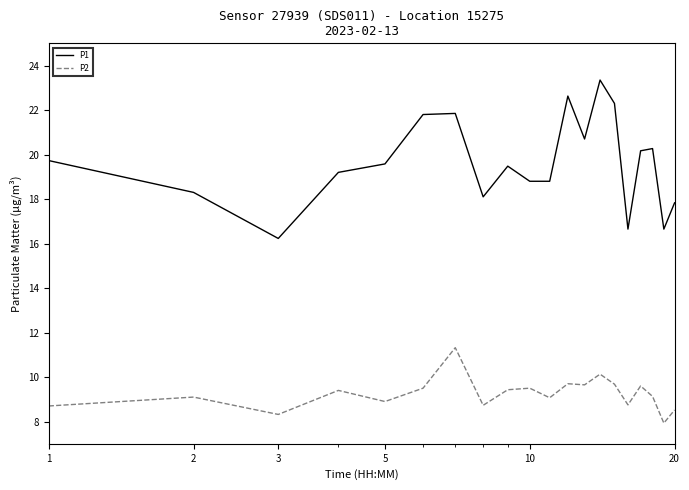

How many categories are shown in the chart?

20